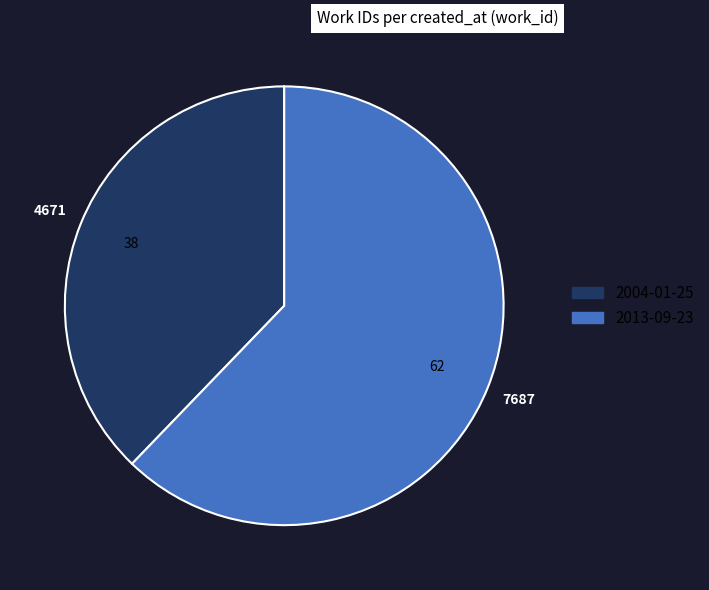

How many slices are in this pie chart?

2